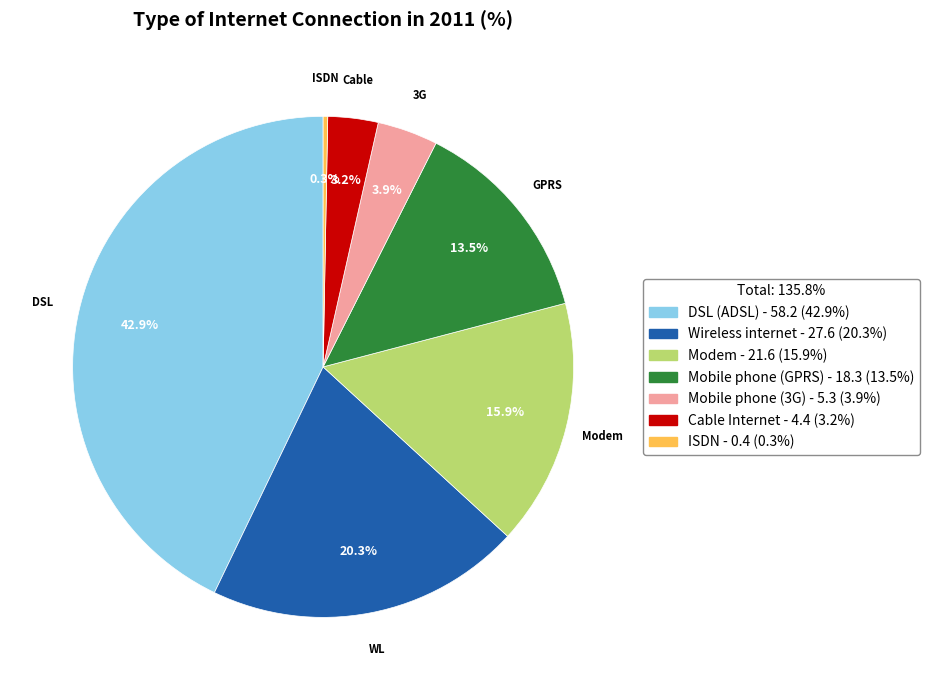

Count the number of slices in the pie.

7